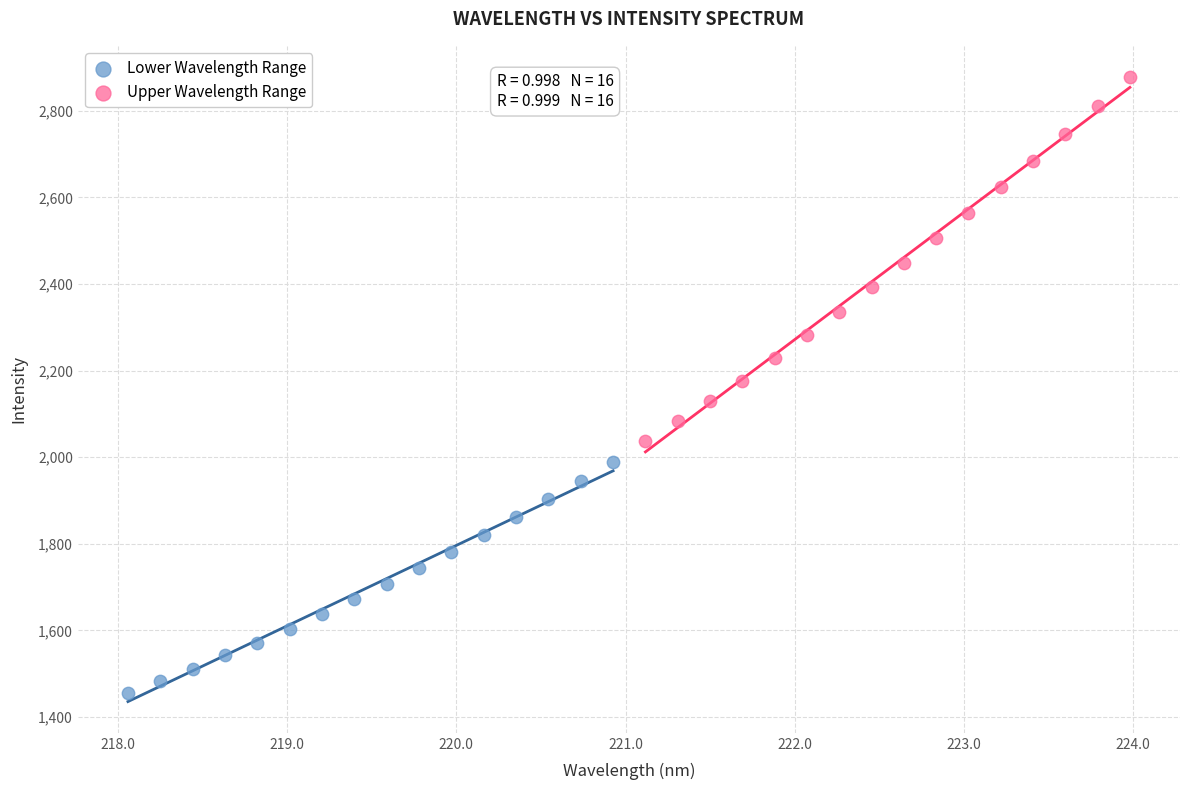

Which series contains the highest Y value?

Upper Wavelength Range